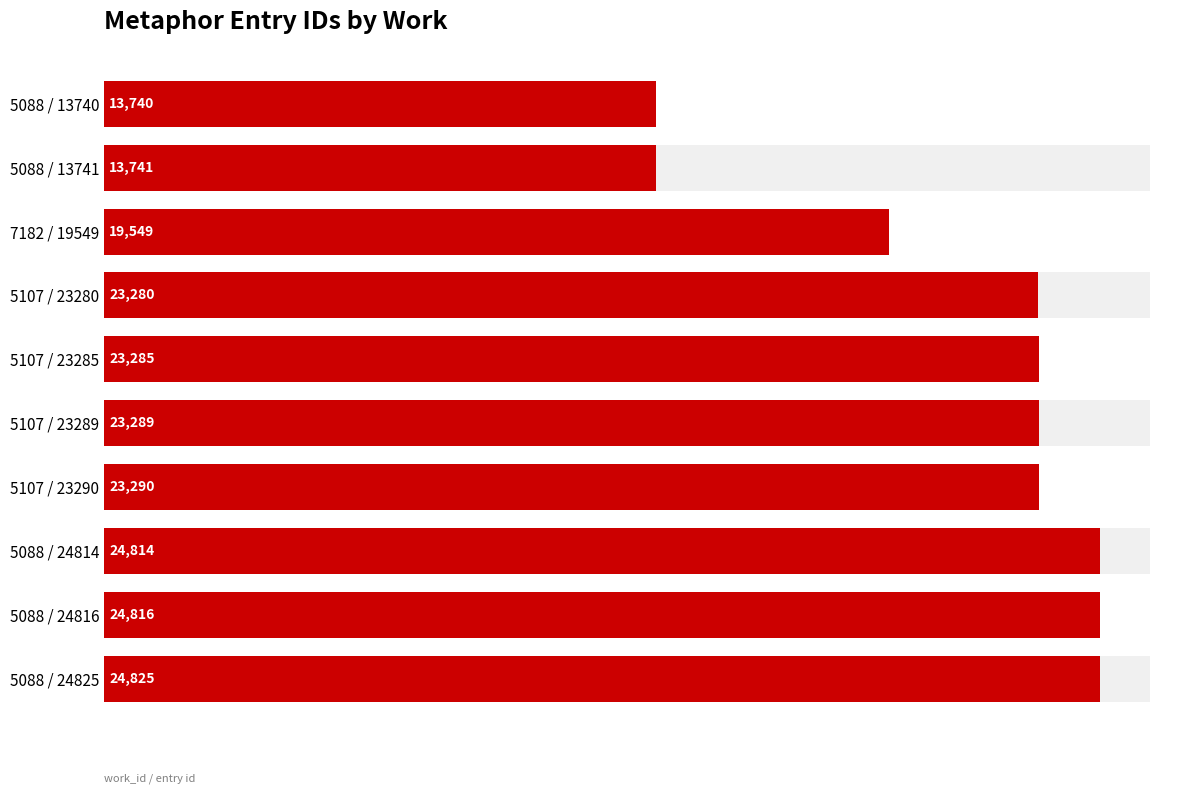

How many bars are there in total?

10